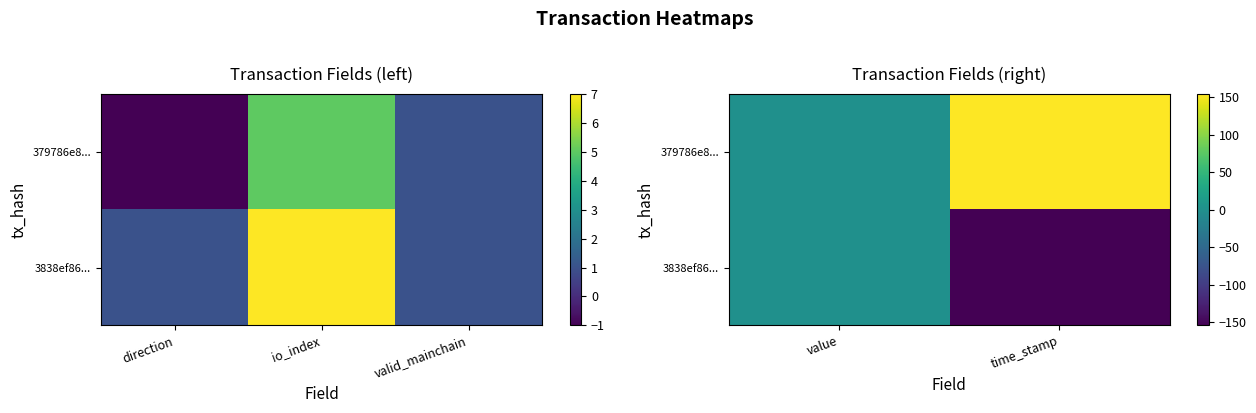

Which category has the lowest value in the 379786e8... series?

value